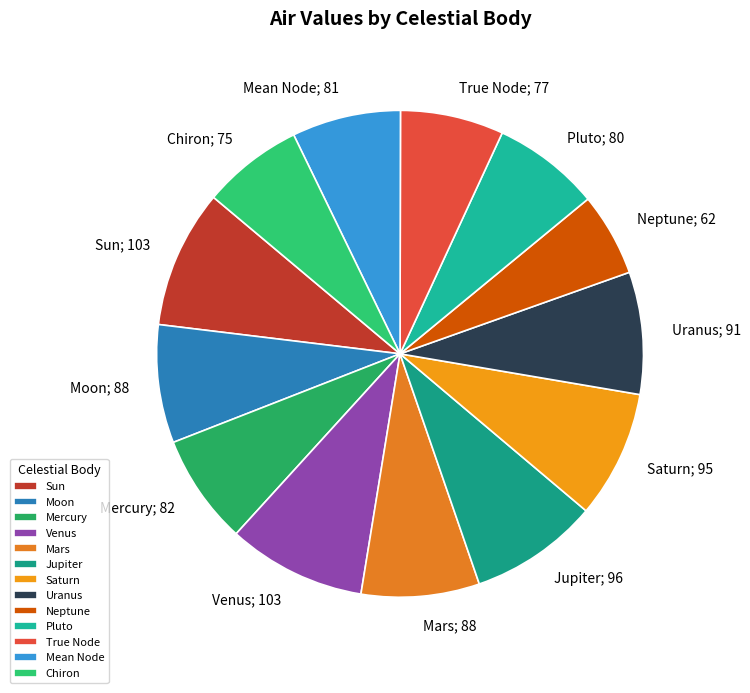

Between Mars and Jupiter, which is larger?

Jupiter